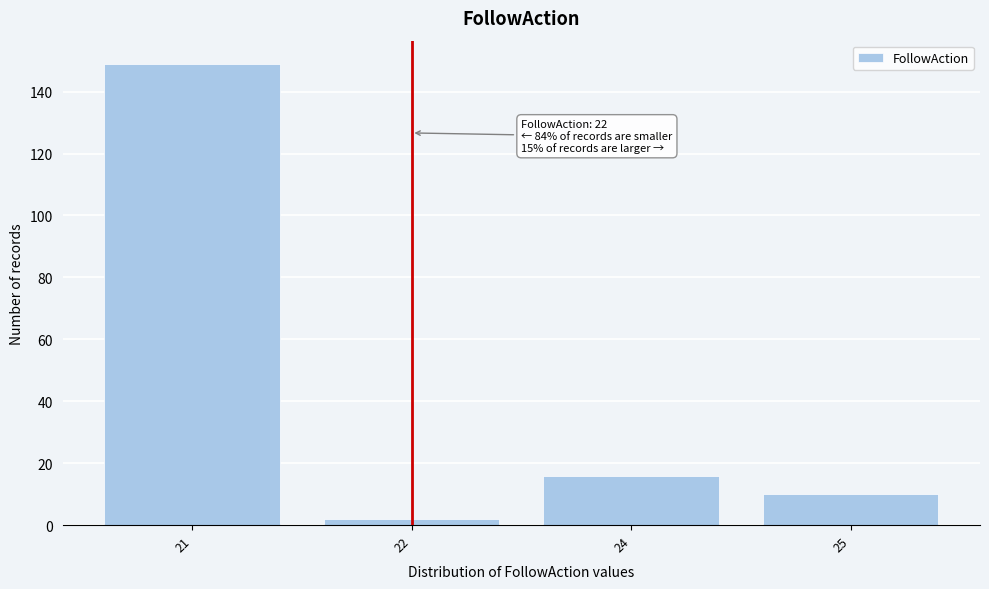

Reading left to right, extract all data points from this chart.

21=149	22=2	24=16	25=10